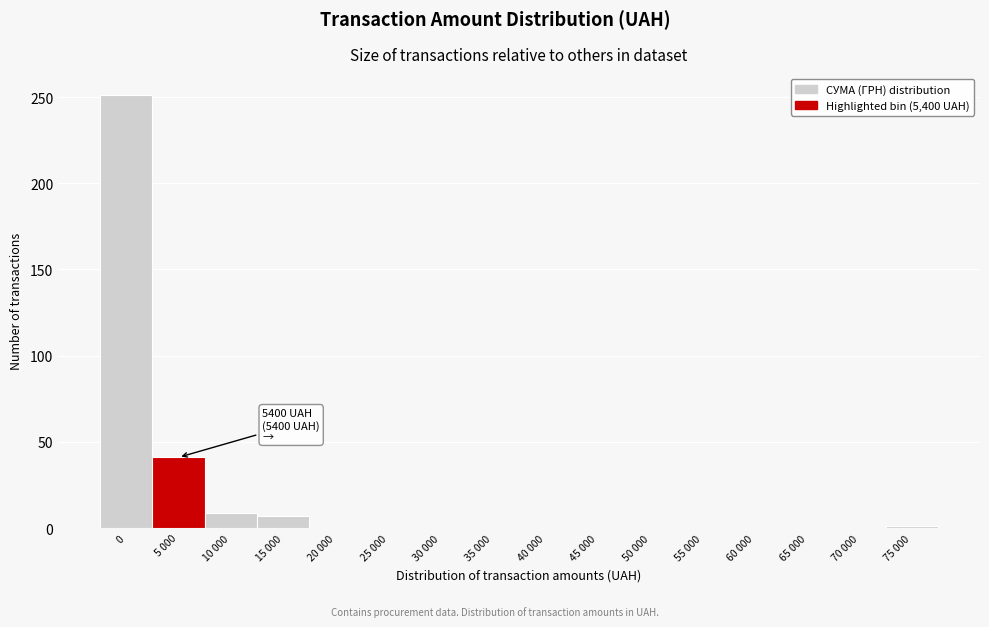

At which label is the value closest to 125?

5 000